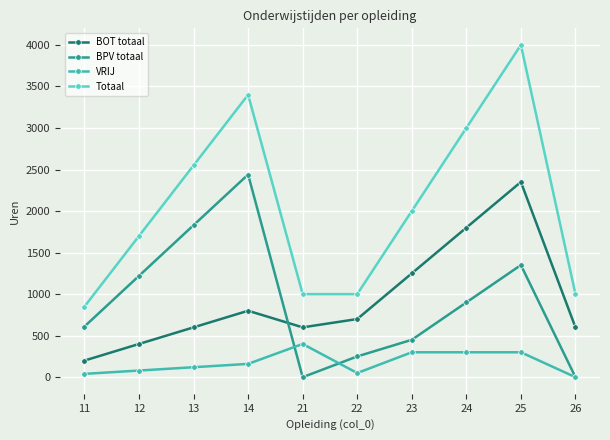

True or false: BOT totaal and Totaal cross at least once.

False